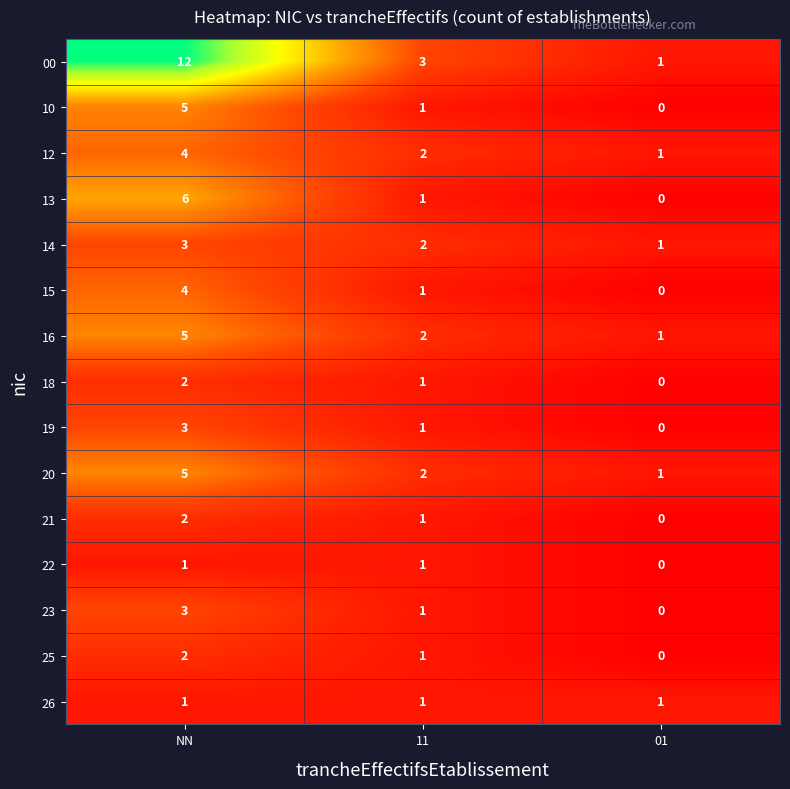

How many data points does each series have?

3